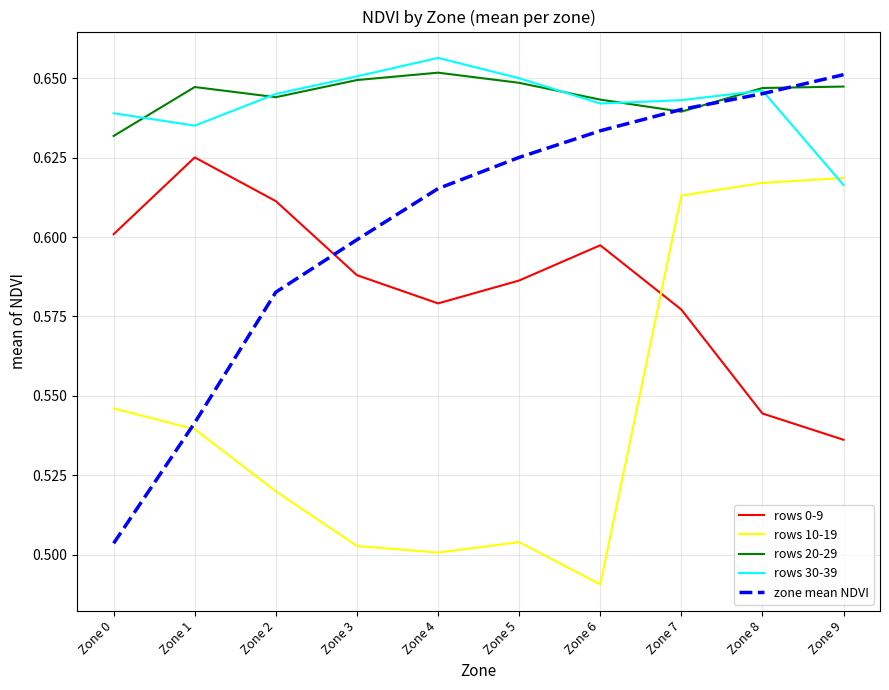

The rows 10-19 series shows 0.9 at Zone 2. True or false?

False